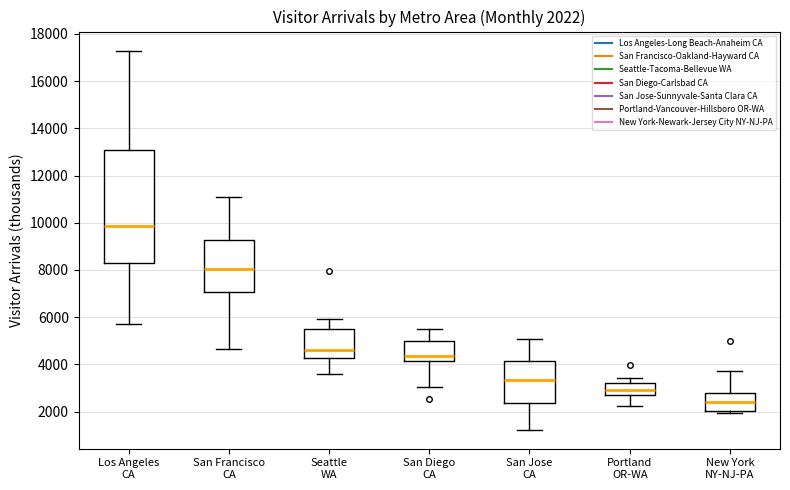

Which box's median line is the lowest?

New York NY-NJ-PA